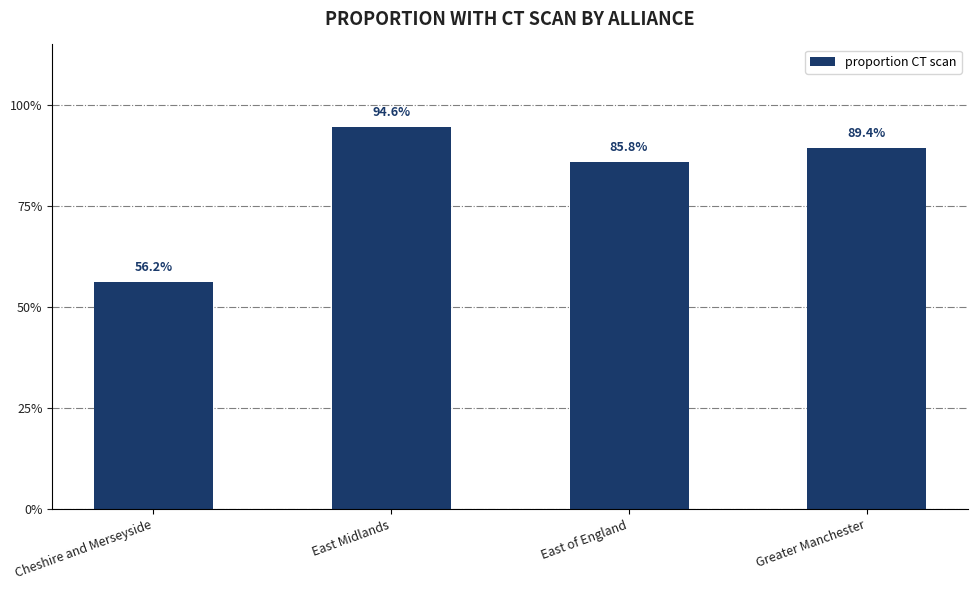

Does the chart contain any negative values?

No